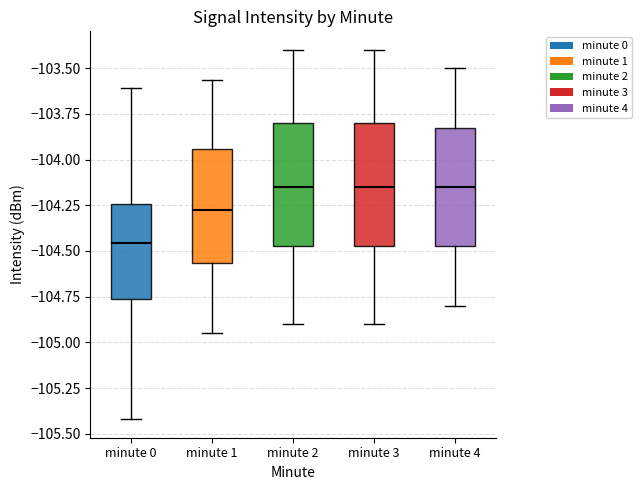

Reading left to right, read every box against the y-axis: the position of its median line, the range the box covers, and the ends of its whiskers. The values are not printed on the chart, so give them approximately, as read against the axis.

minute 0: median -104.45, box -104.75 to -104.25, whiskers -105.40 to -103.60
minute 1: median -104.30, box -104.55 to -103.95, whiskers -104.95 to -103.55
minute 2: median -104.15, box -104.45 to -103.80, whiskers -104.90 to -103.40
minute 3: median -104.15, box -104.45 to -103.80, whiskers -104.90 to -103.40
minute 4: median -104.15, box -104.45 to -103.80, whiskers -104.80 to -103.50